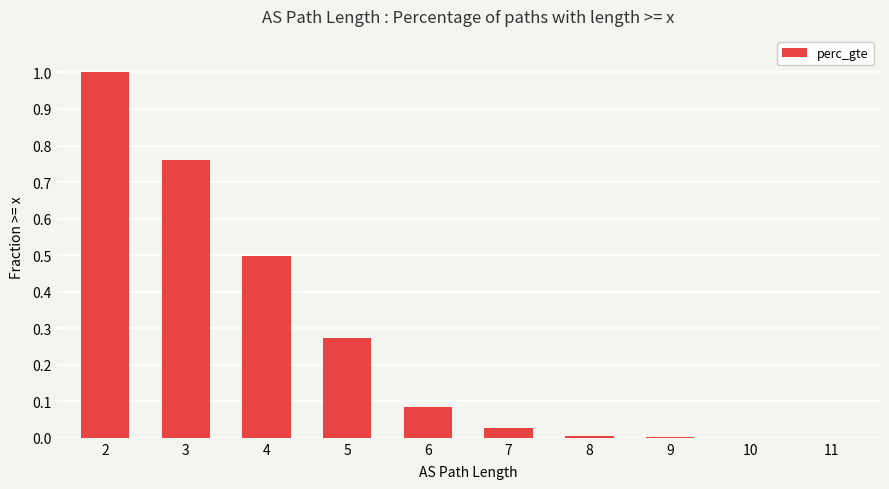

The value at 5 is 0.2. True or false?

False